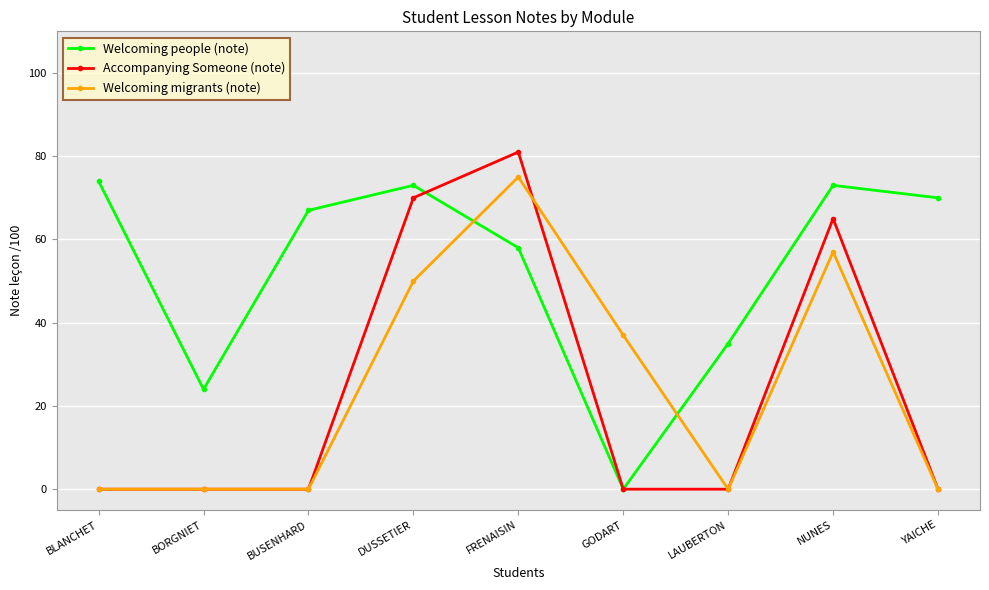

What is the difference between the maximum and second lowest values in the Welcoming people (note) series?

50